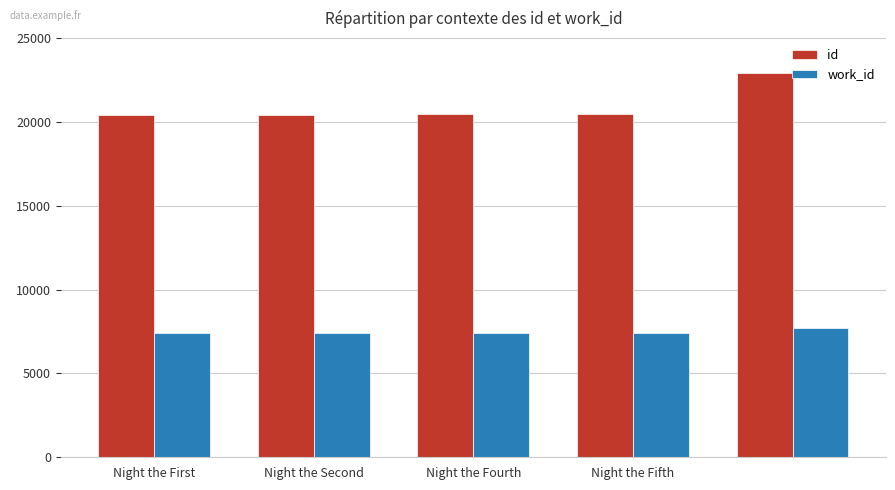

Are the bars horizontal?

No